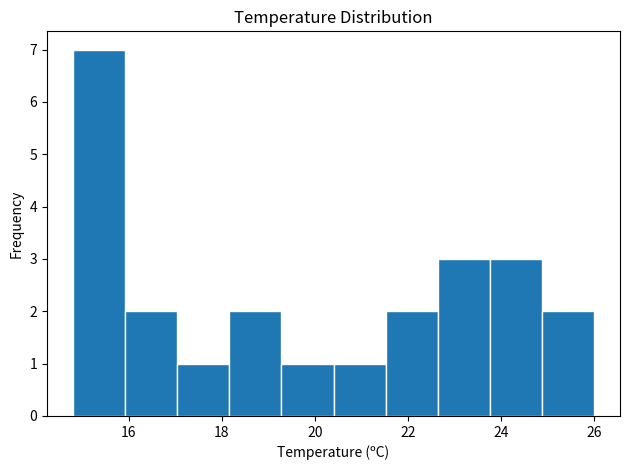

Which range on the x-axis has the tallest bar?

14.80 to 15.92